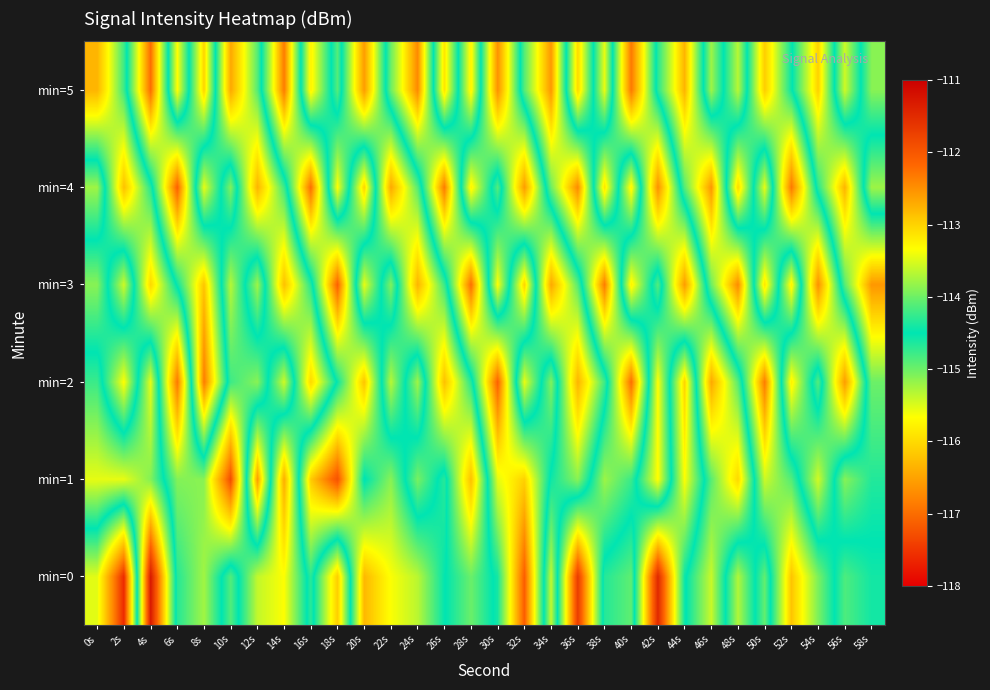

At how many categories does at least one series exceed -116?

30